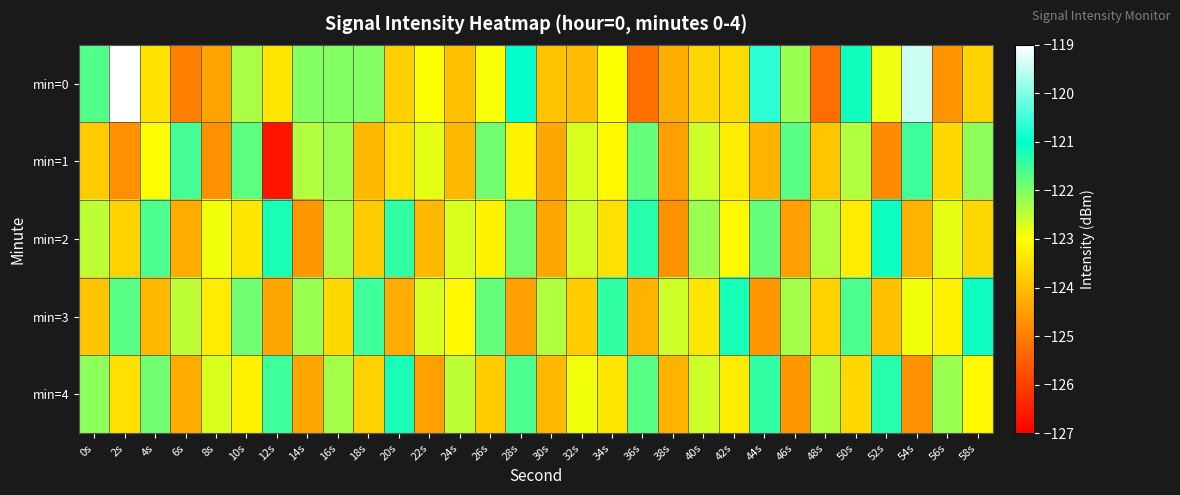

What is the spread (max minus min) of values at 28s?

3.5